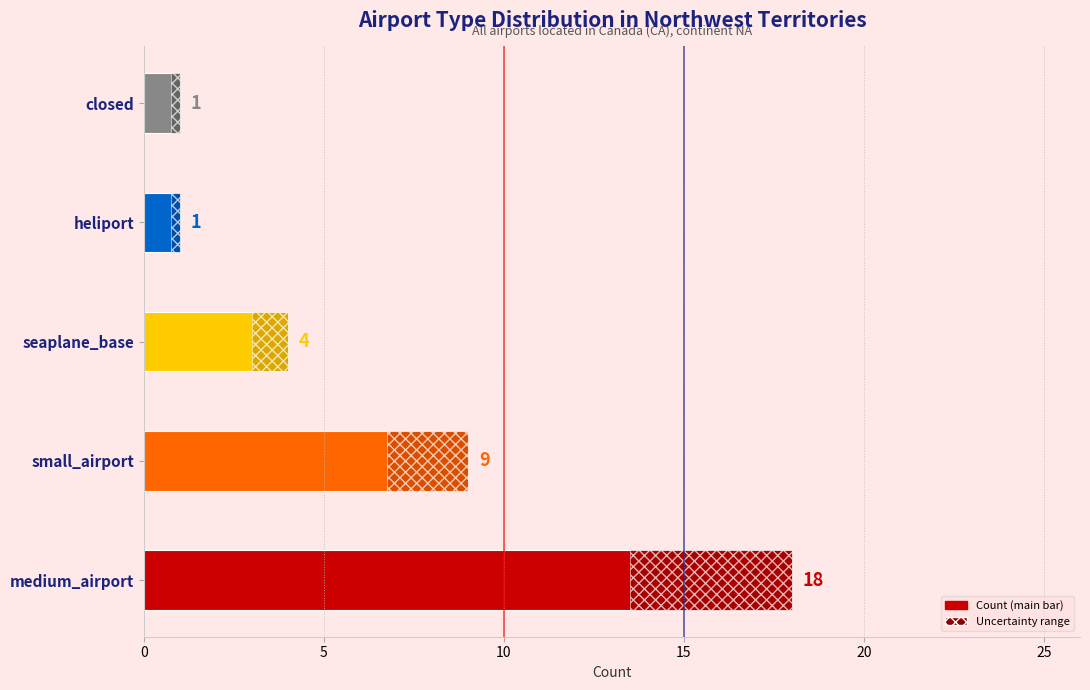

True or false: small_airport has a value of 0 at 2.

True